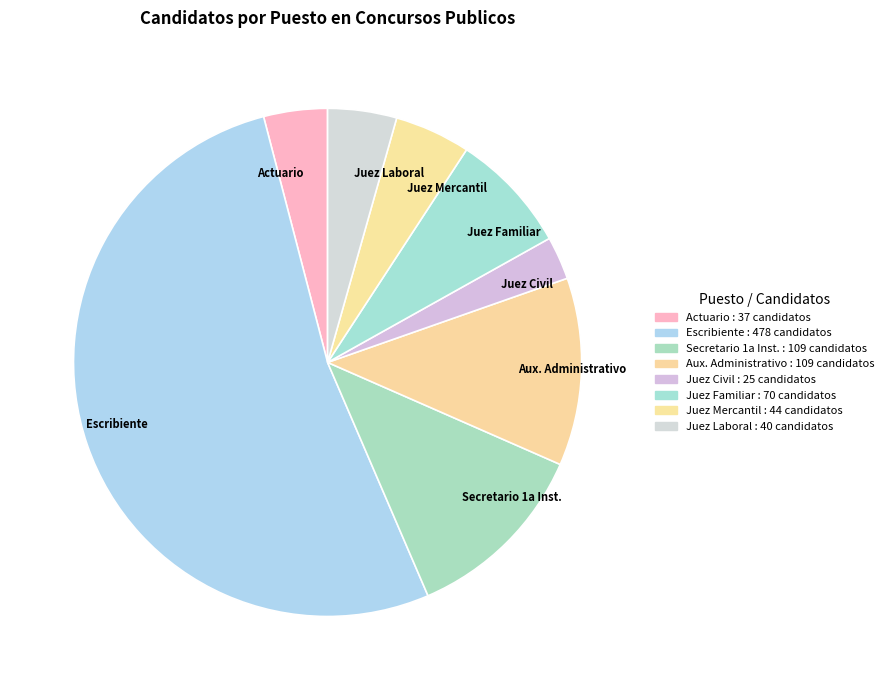

What is the ratio of the value at Actuario to the value at Juez Civil?

1.5